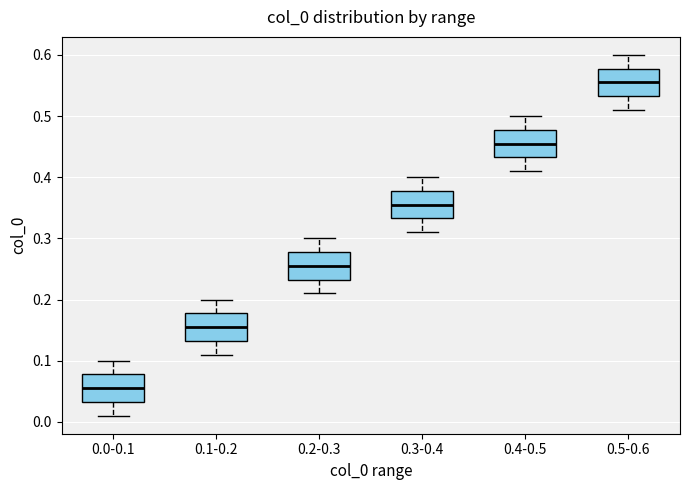

Which box's median line is the highest?

0.5-0.6